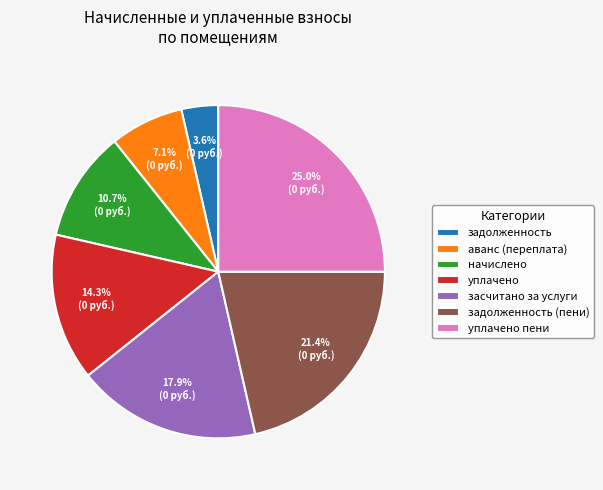

To the nearest percent, what is the average slice percentage?

14%